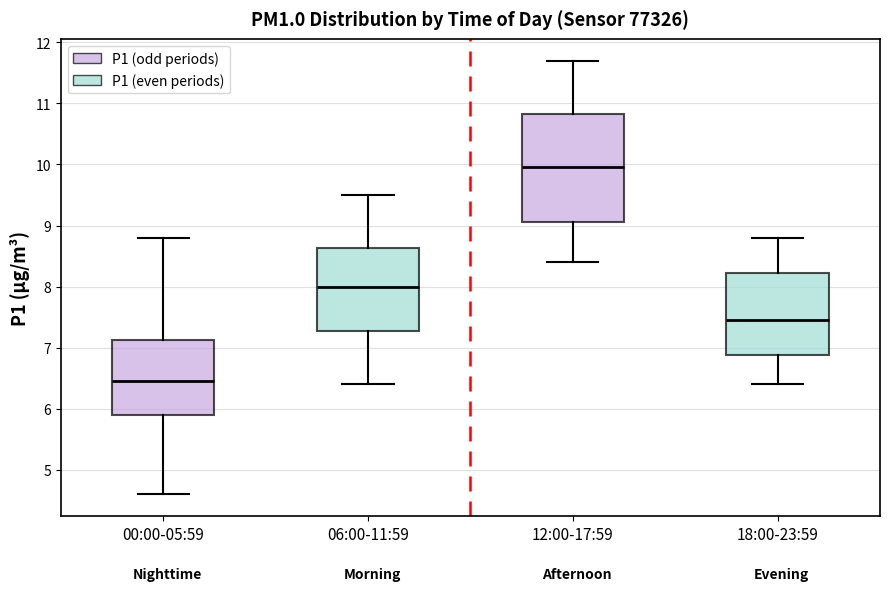

Where does the median line of the box for 18:00-23:59 sit on the y-axis? The values are not printed on the chart, so give them approximately, as read against the axis.

7.5